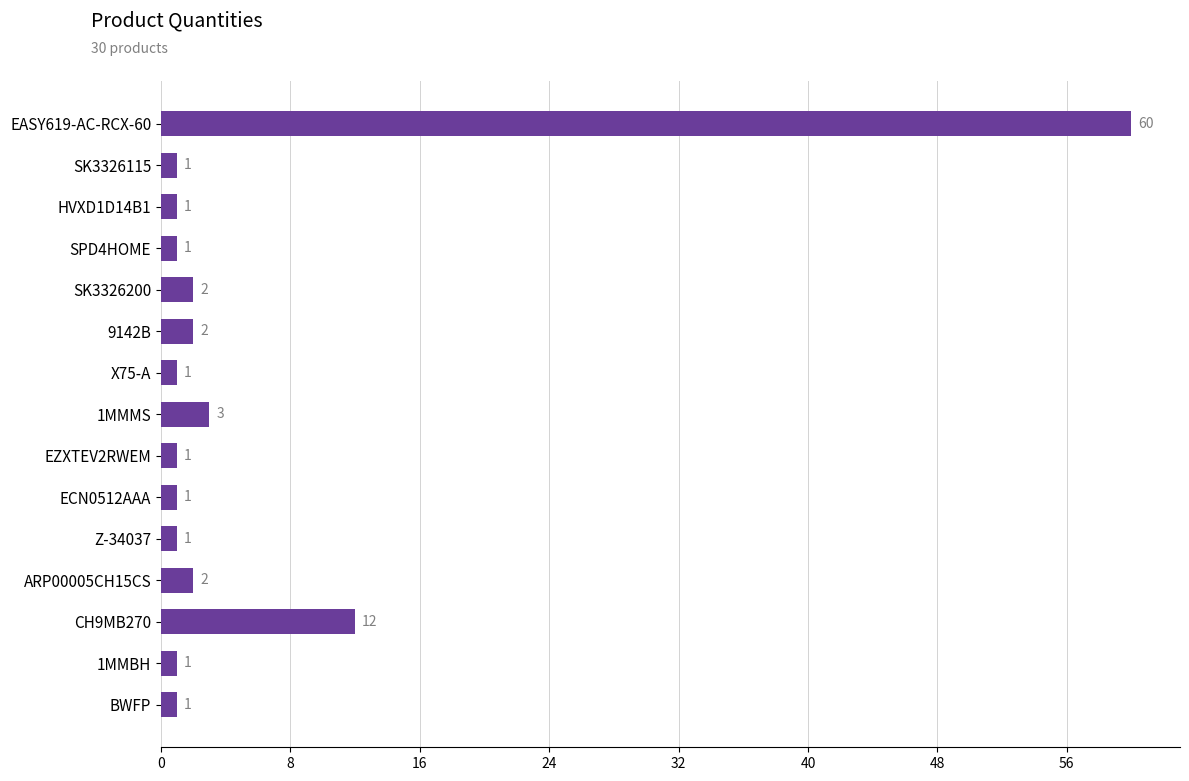

Reading bottom to top, transcribe all the data shown in this chart.

BWFP=1	1MMBH=1	CH9MB270=12	ARP00005CH15CS=2	Z-34037=1	ECN0512AAA=1	EZXTEV2RWEM=1	1MMMS=3	X75-A=1	9142B=2	SK3326200=2	SPD4HOME=1	HVXD1D14B1=1	SK3326115=1	EASY619-AC-RCX-60=60